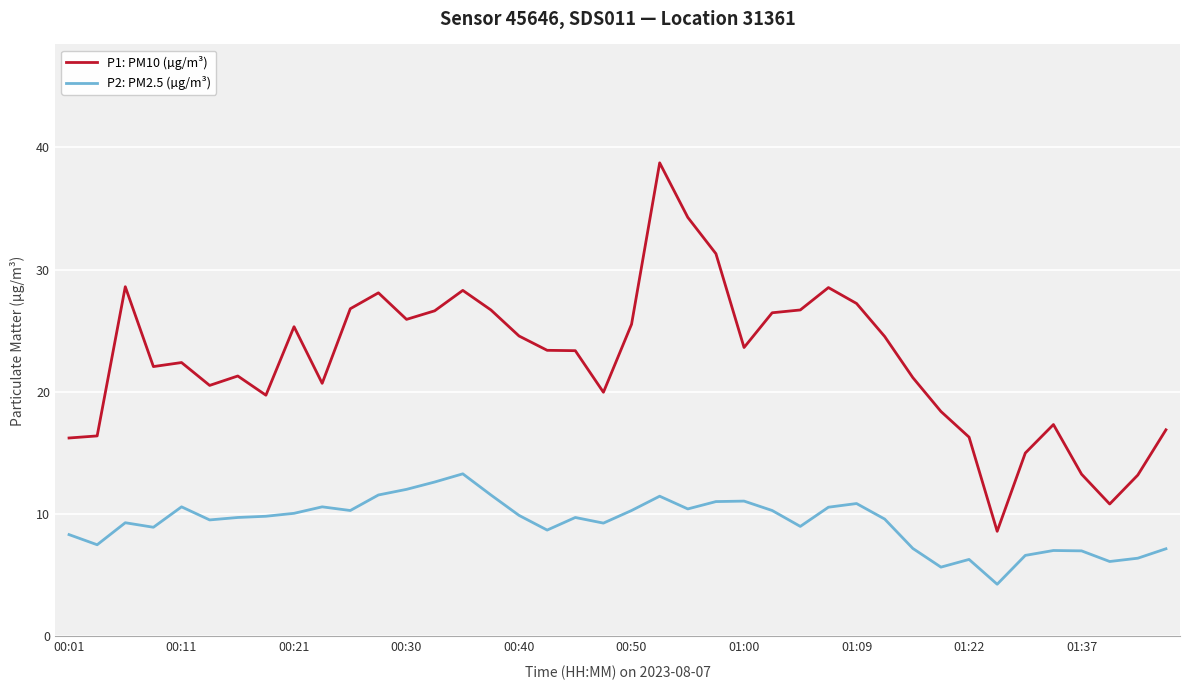

True or false: P2: PM2.5 (µg/m³) and P1: PM10 (µg/m³) intersect in this chart.

False